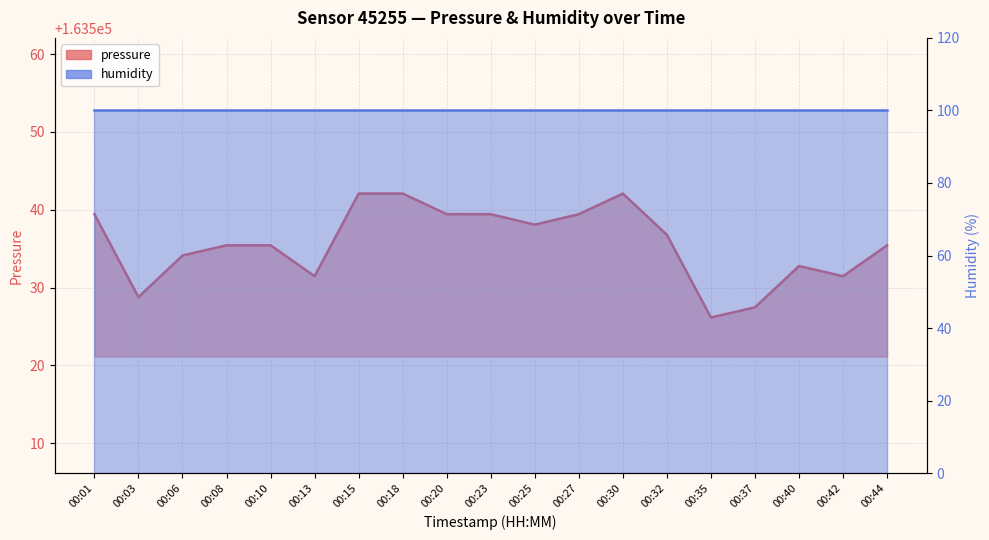

What is the value of the 10th point from the left?

163539.4